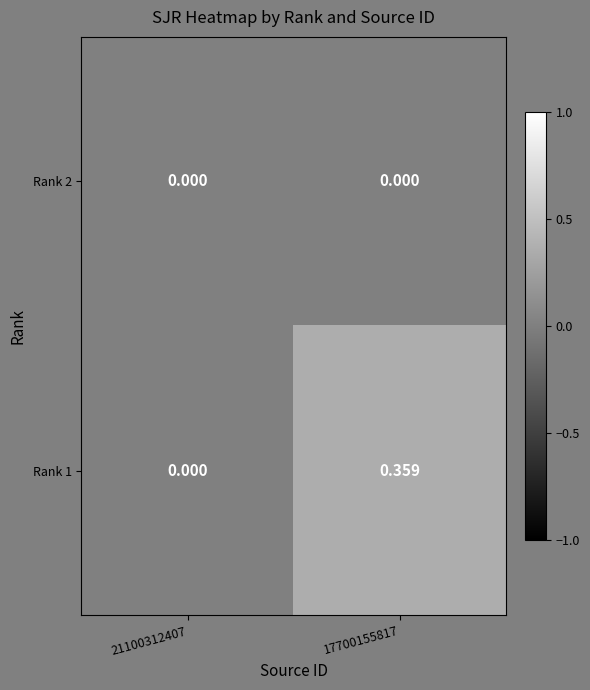

Which series has the widest spread of values?

Rank 1